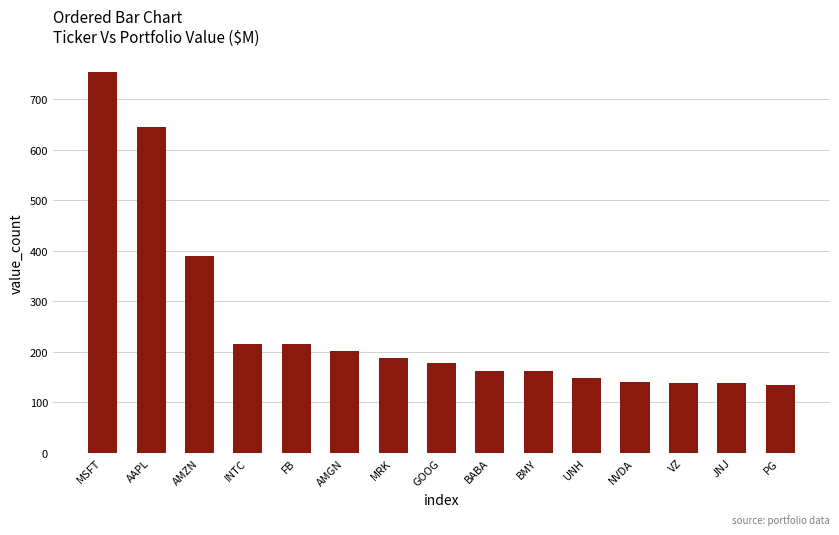

What position from the left is BMY?

10